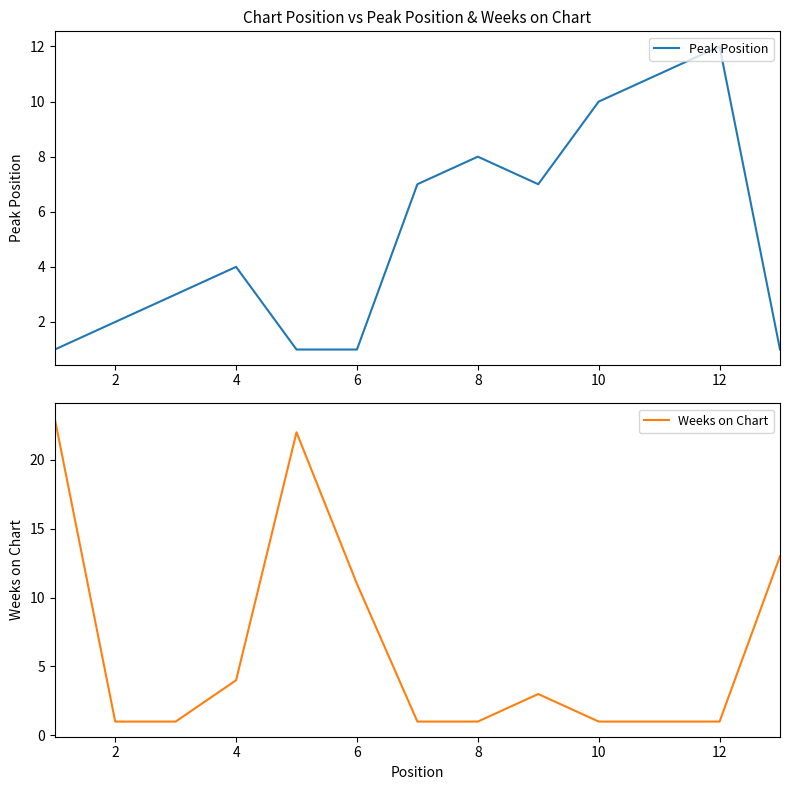

Which category has the highest value in the Peak Position series?

12